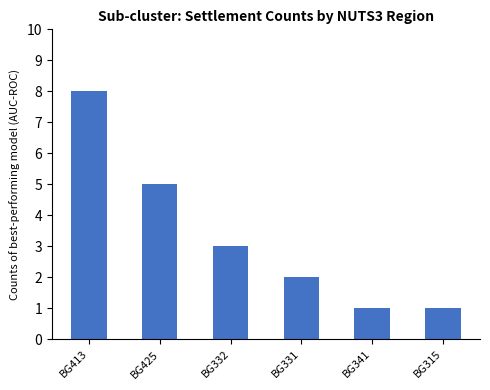

What is the label of the 5th bar from the right?

BG425